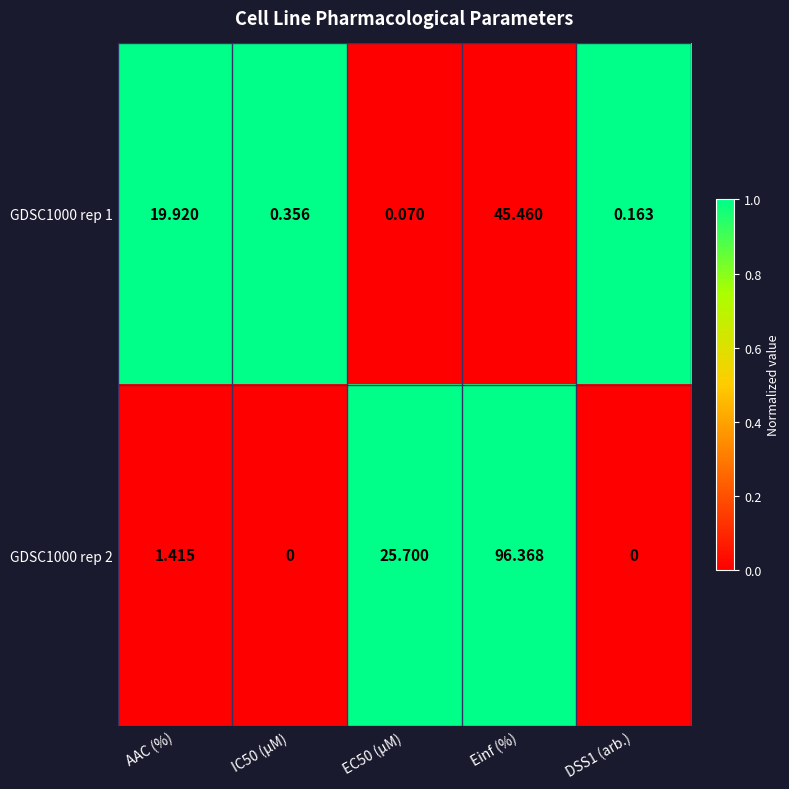

What is the greatest value displayed?

96.4